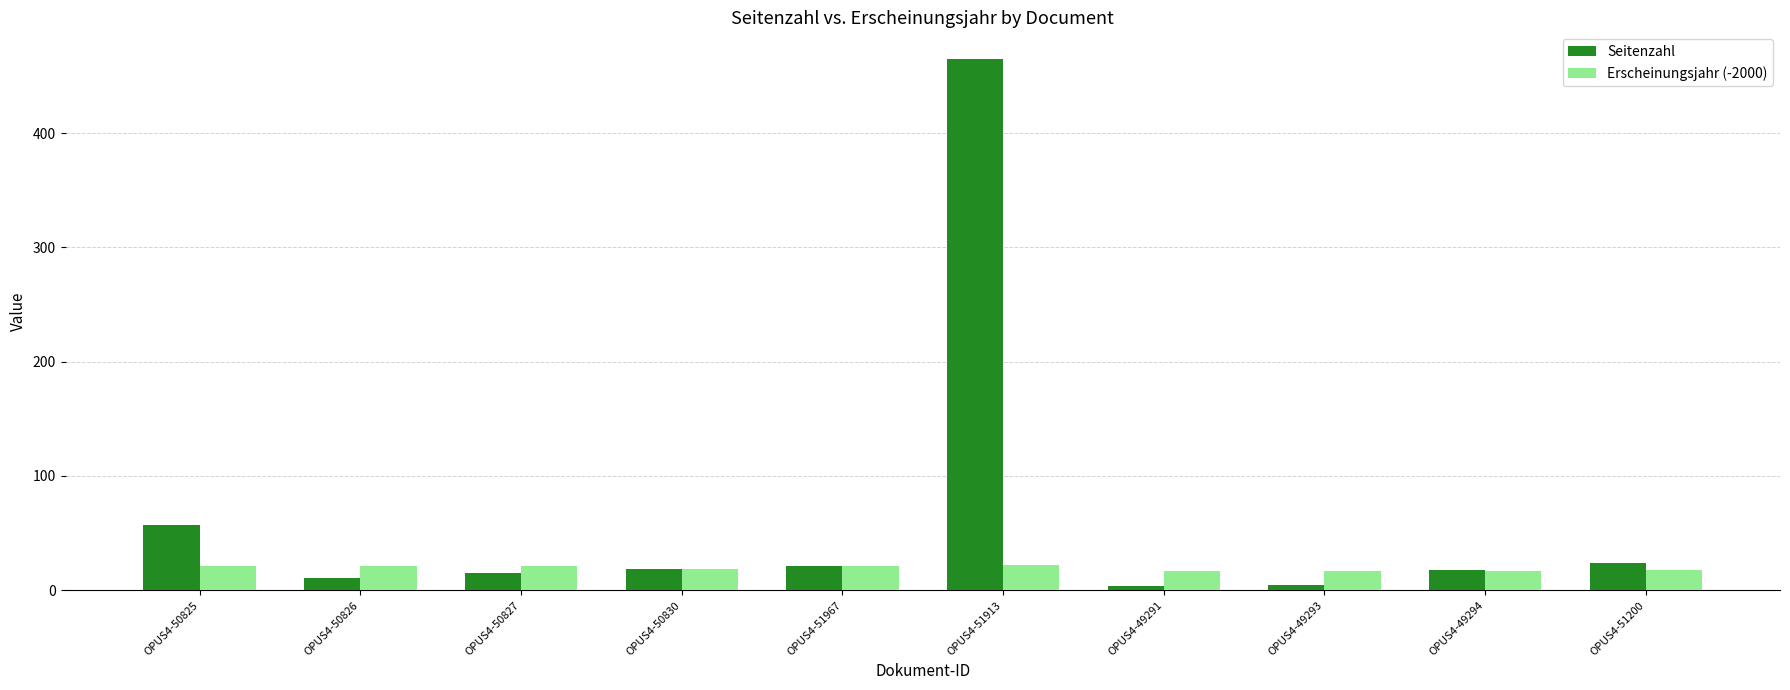

At which label does Seitenzahl first exceed 19?

OPUS4-50825